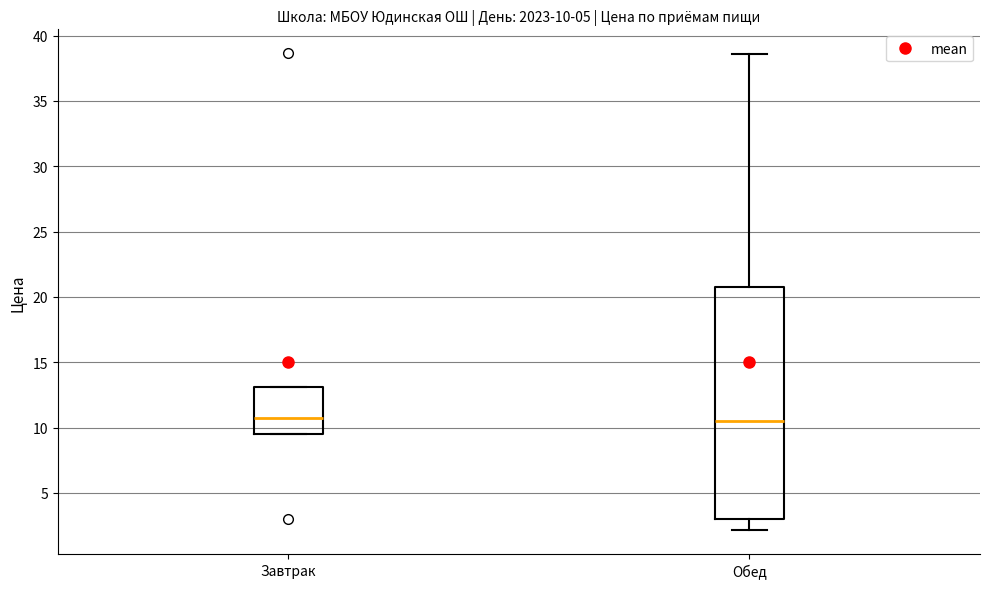

Which box is the tallest, from its lower edge to its upper edge?

Обед